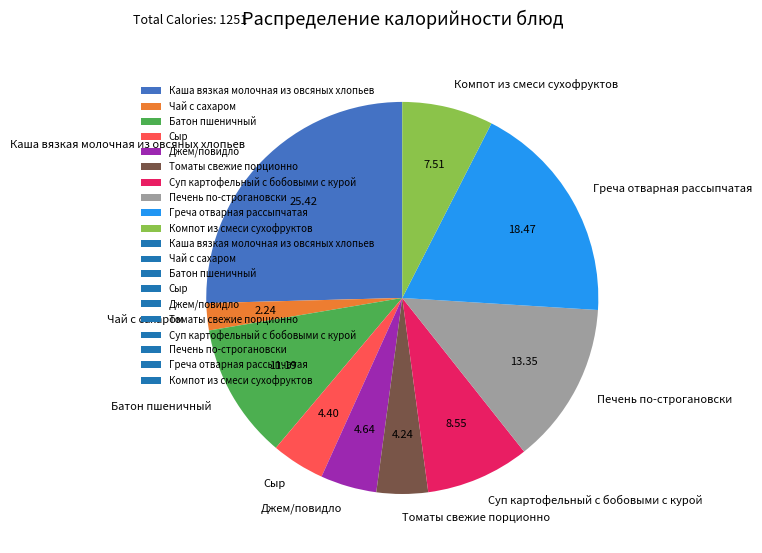

Combined, do Суп картофельный с бобовыми с курой and Каша вязкая молочная из овсяных хлопьев account for over 50%?

No